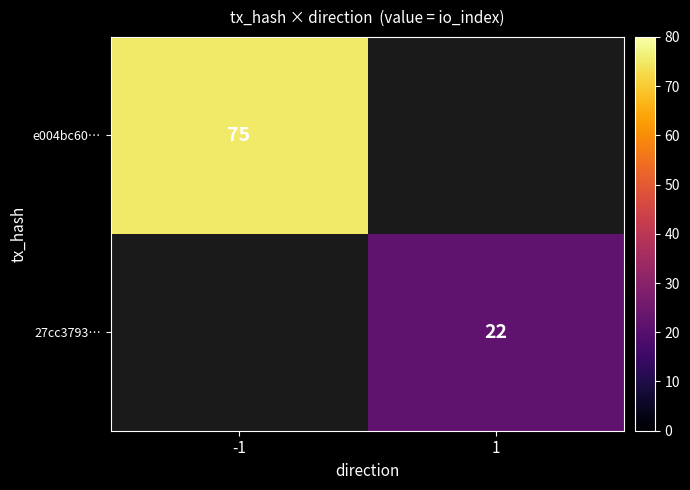

The value of 27cc3793… at 1 is 35. True or false?

False